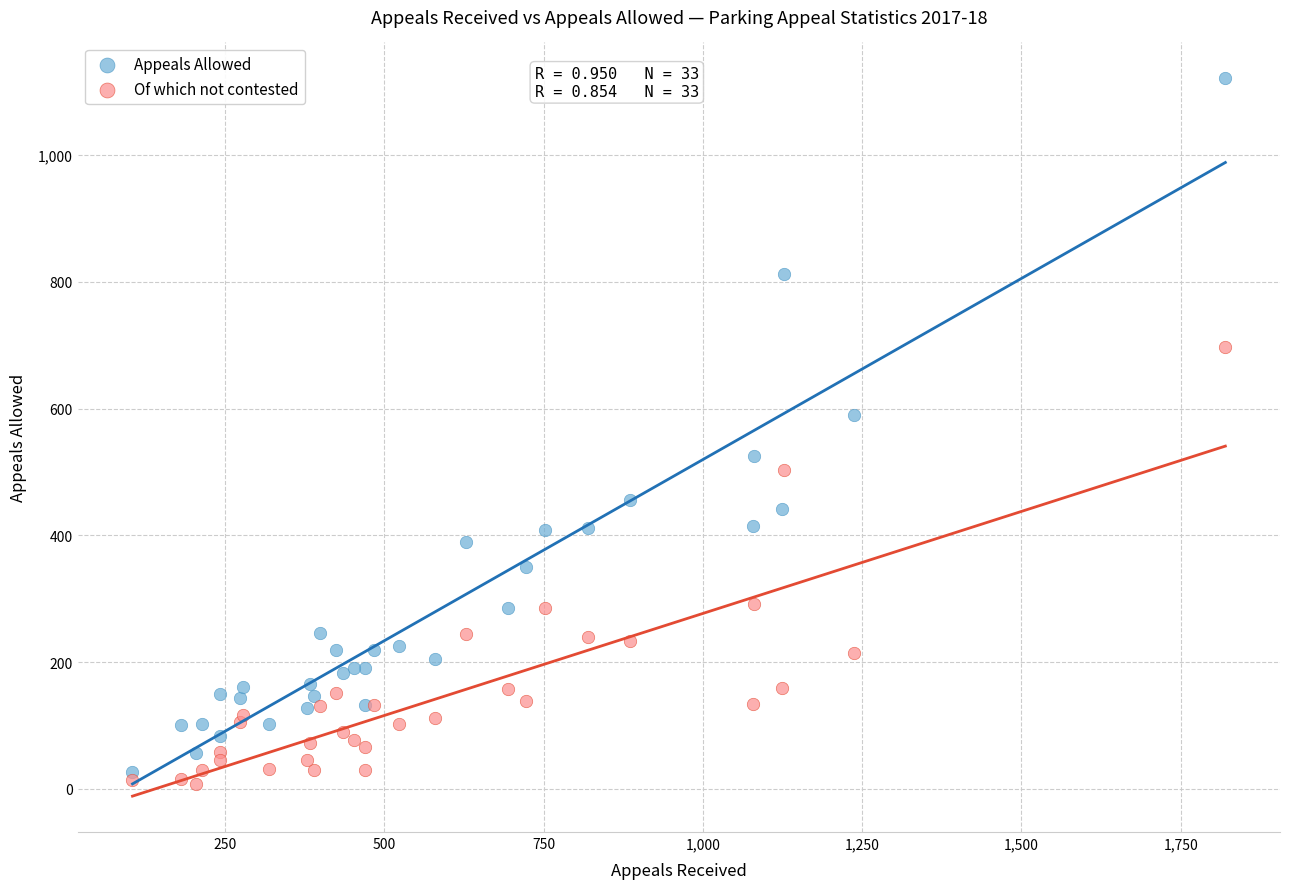

Which series contains the highest Y value?

Appeals Allowed